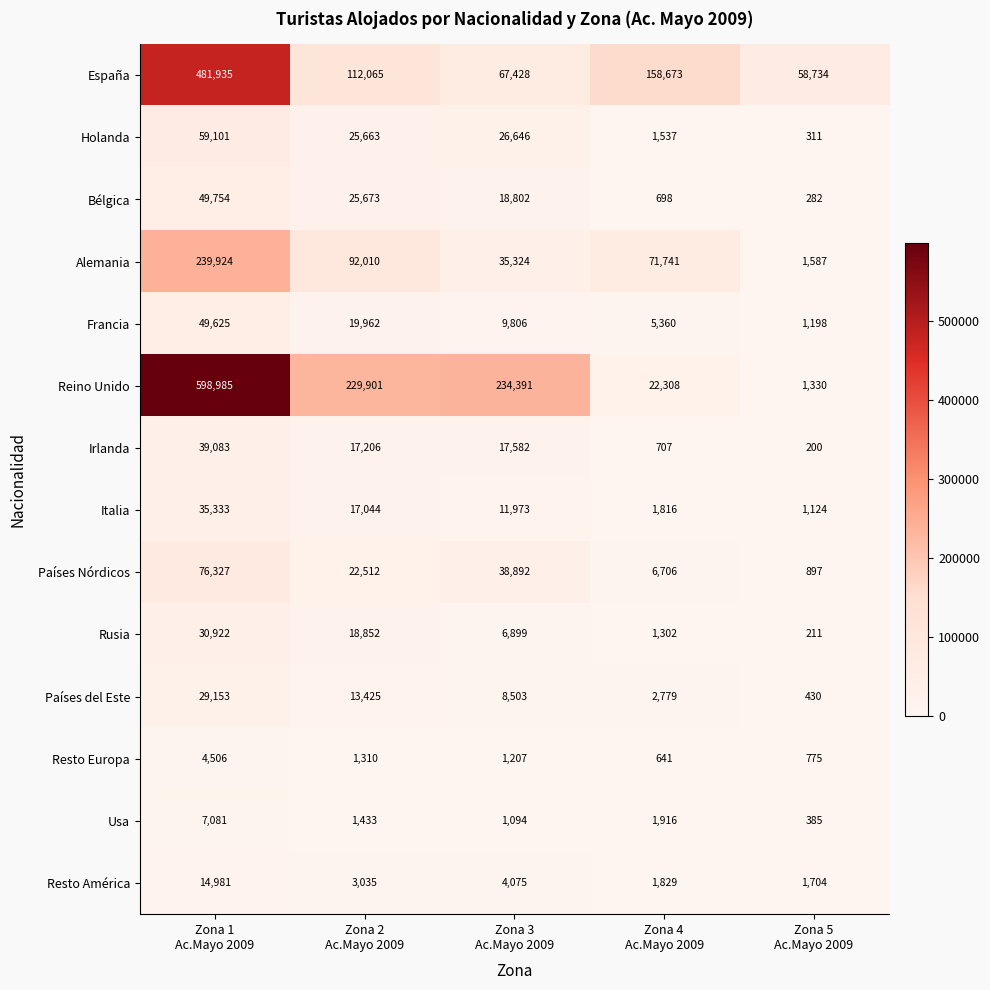

Which series has the widest spread of values?

Reino Unido